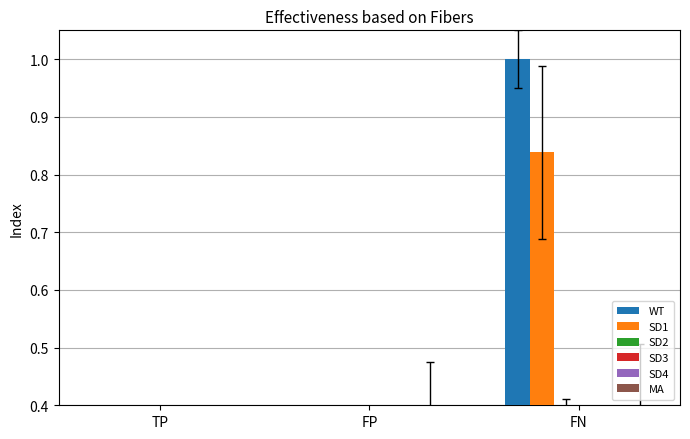

Is the value of SD3 at FN greater than the value of SD2 at FN?

No